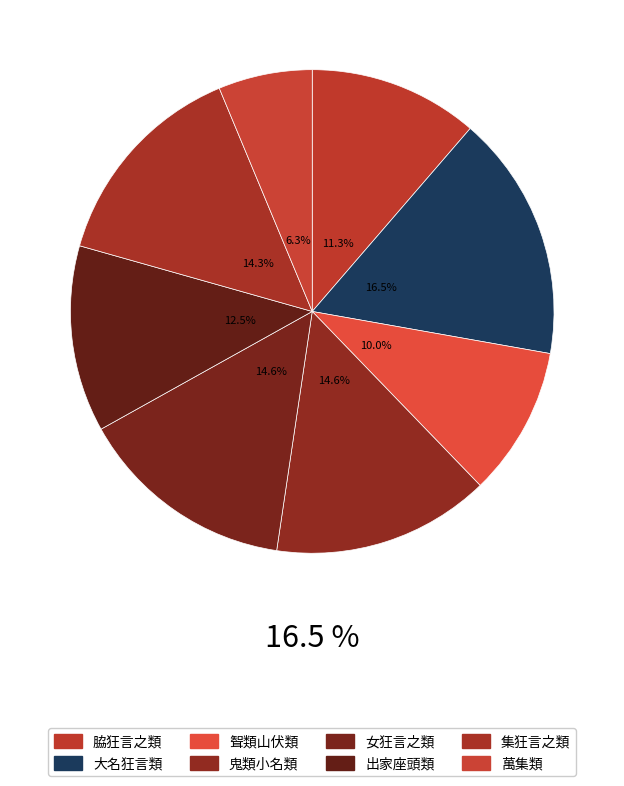

How many segments does this pie chart have?

8